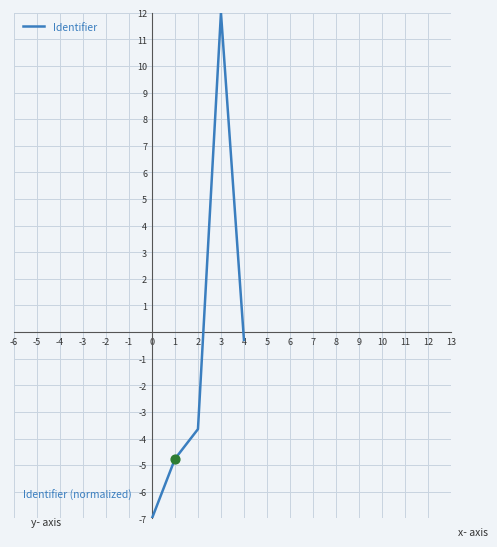

Which has a higher value, 3 or 1?

3